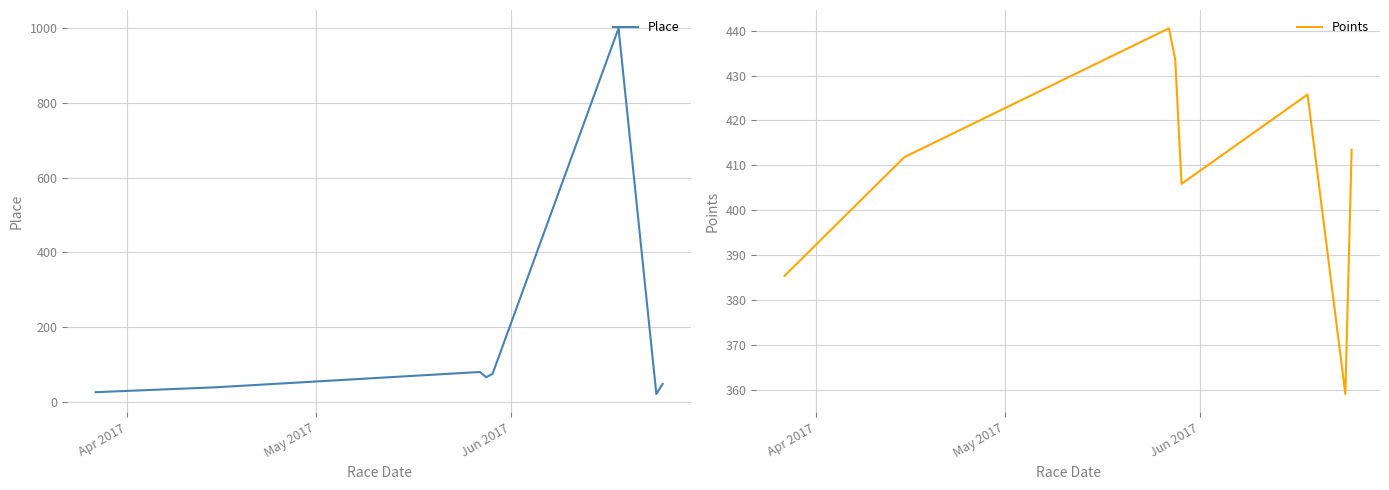

What is the highest value of the Place series?

999